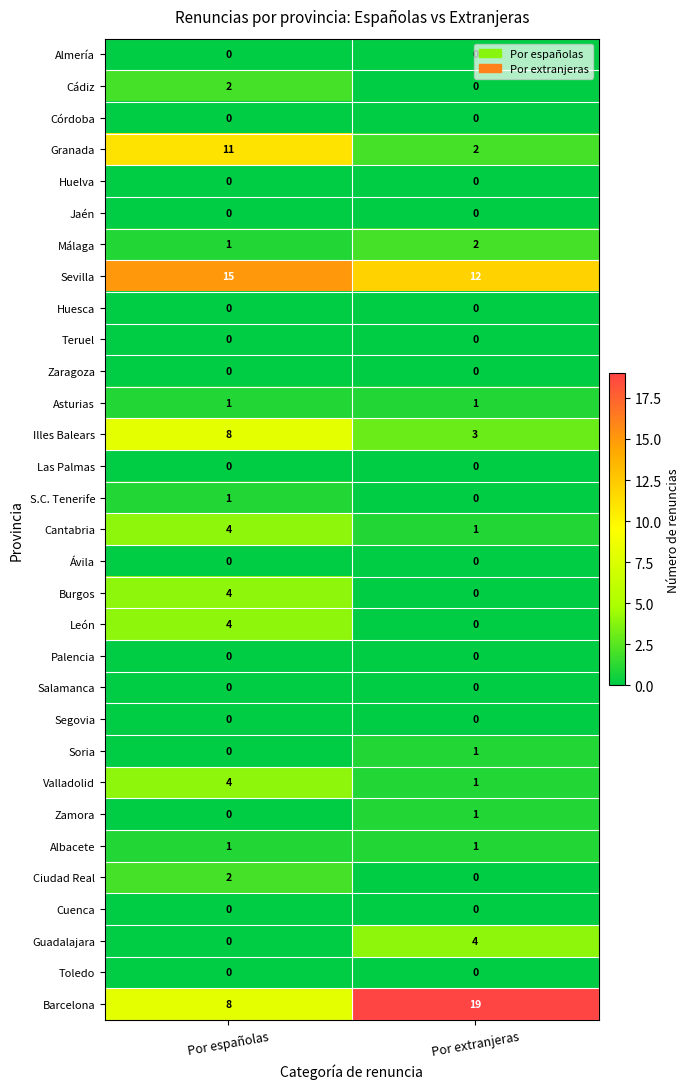

Where is Soria nearest to the value 0?

Por españolas